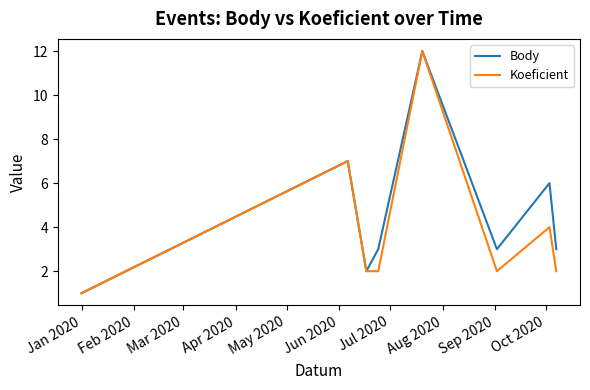

Which series has the largest range (max minus min)?

Body